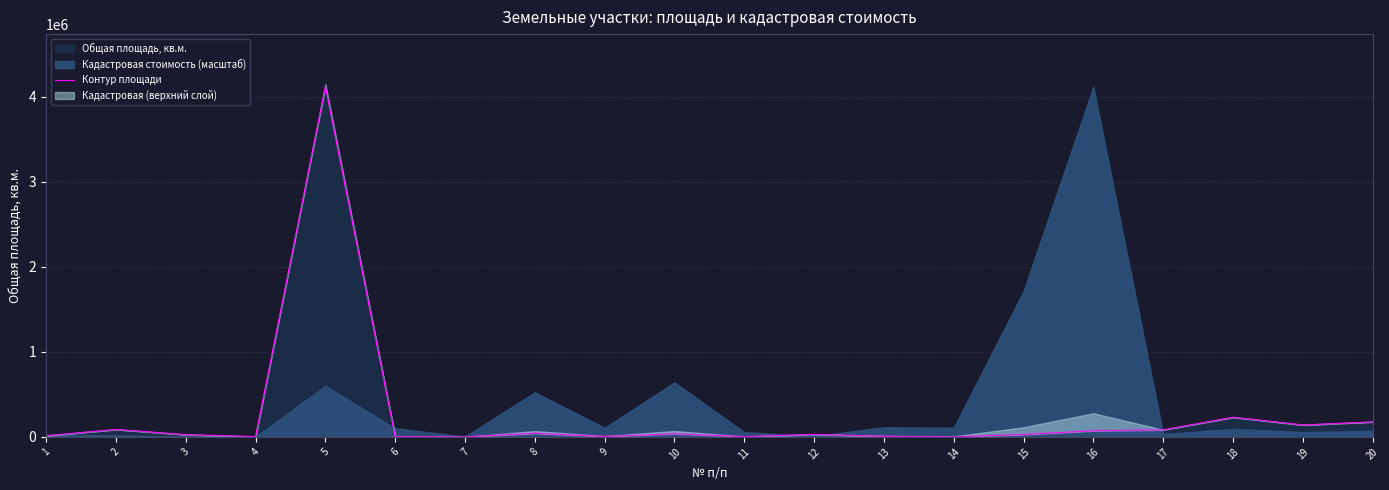

How many categories are shown in the chart?

20